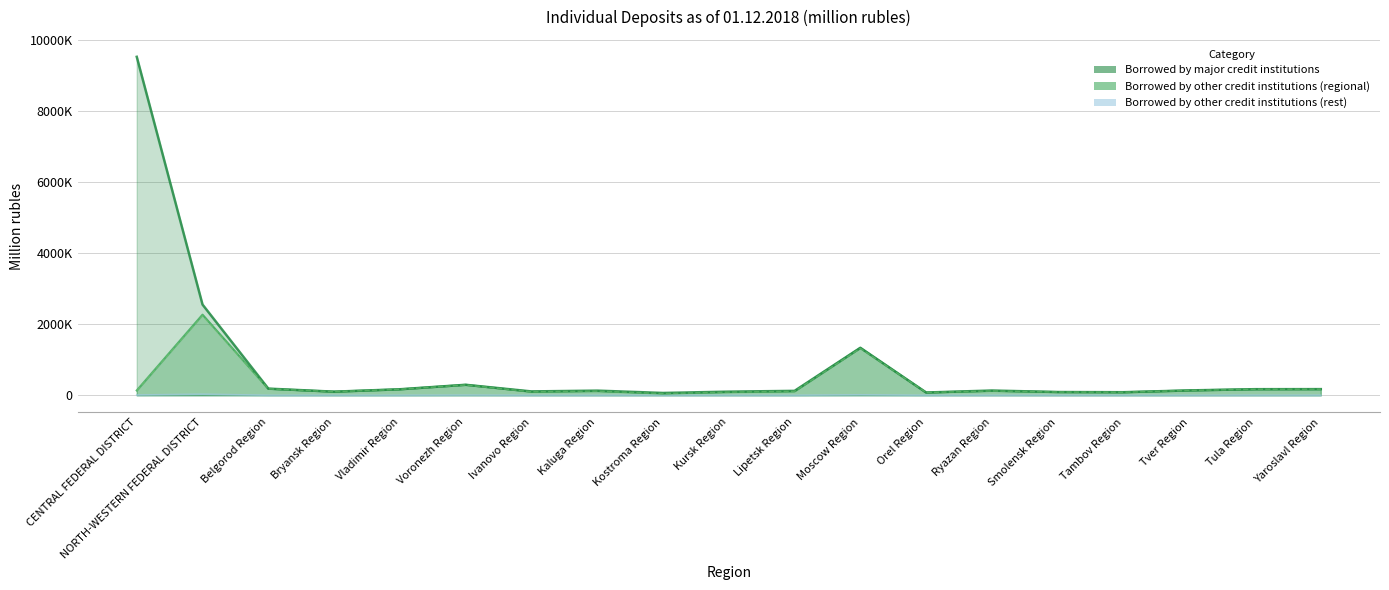

How many interior local peaks does the Borrowed by other credit institutions (rest) series have?

6